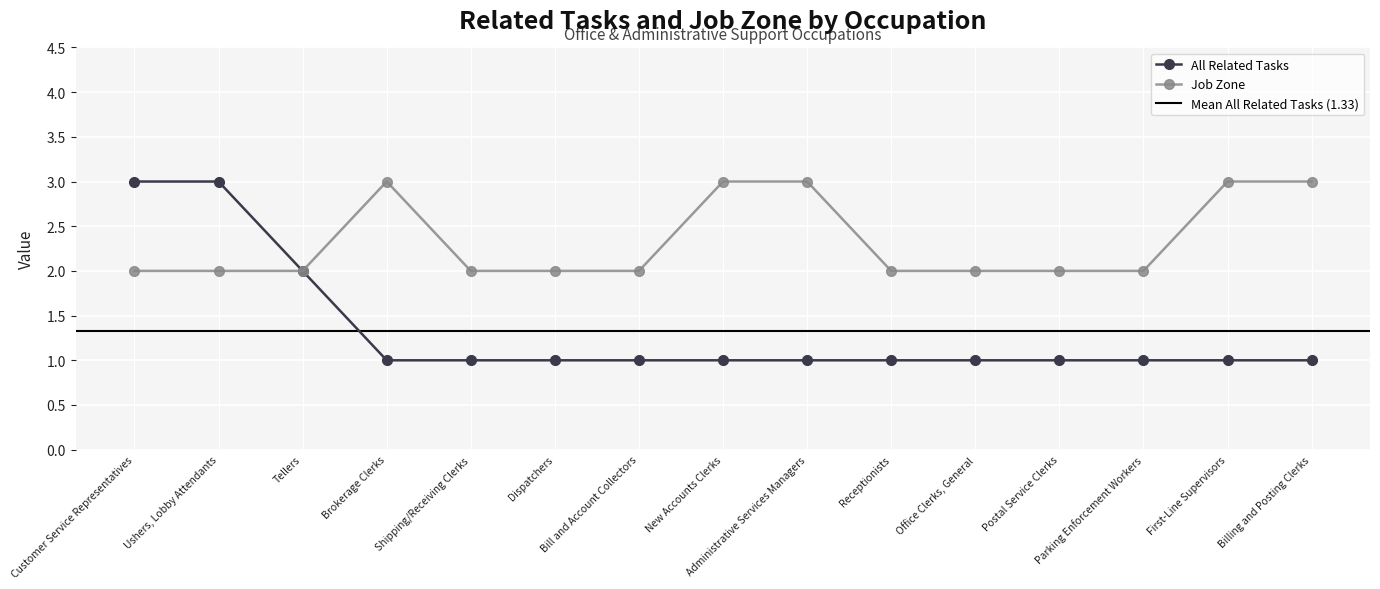

What position from the right is Office Clerks, General?

5